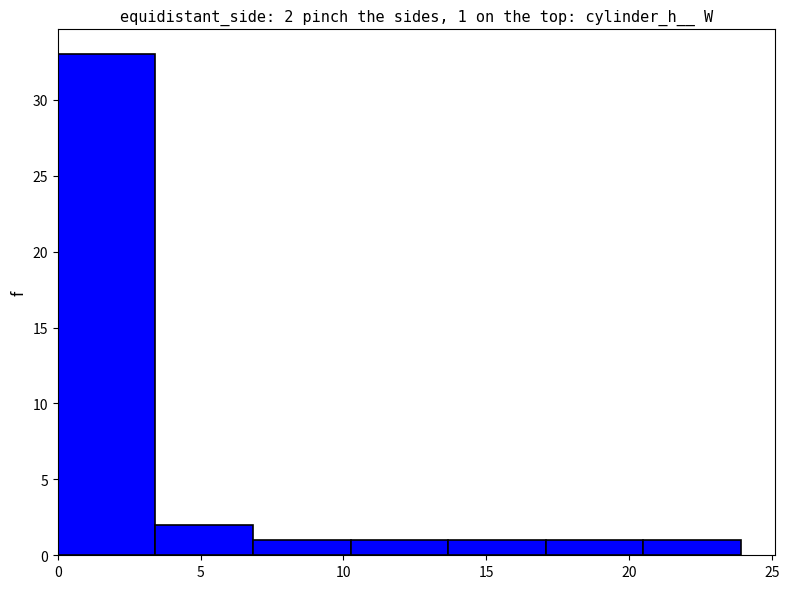

Which range on the x-axis has the tallest bar?

0.0 to 3.5